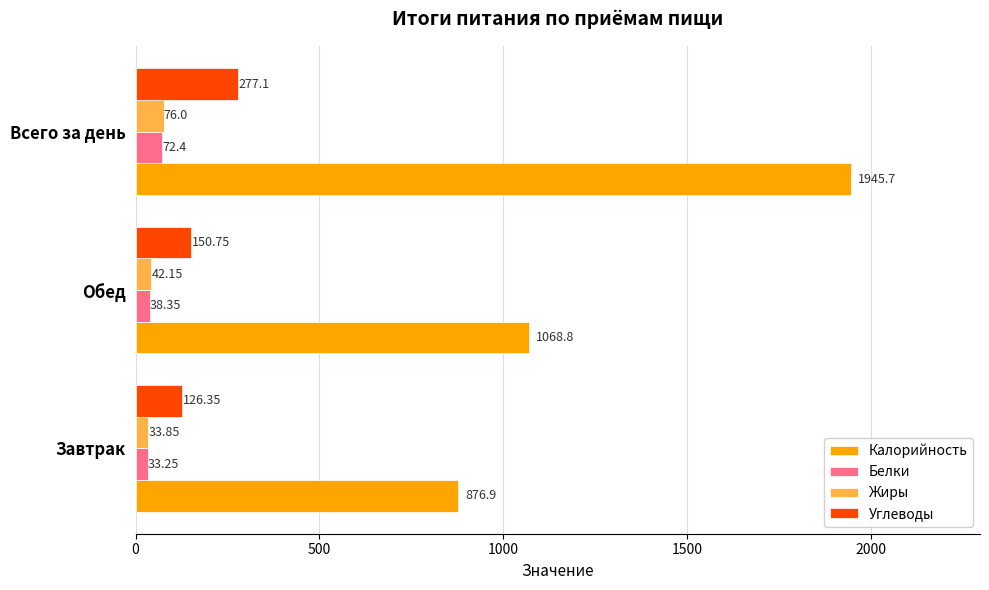

Which series has the widest spread of values?

Калорийность